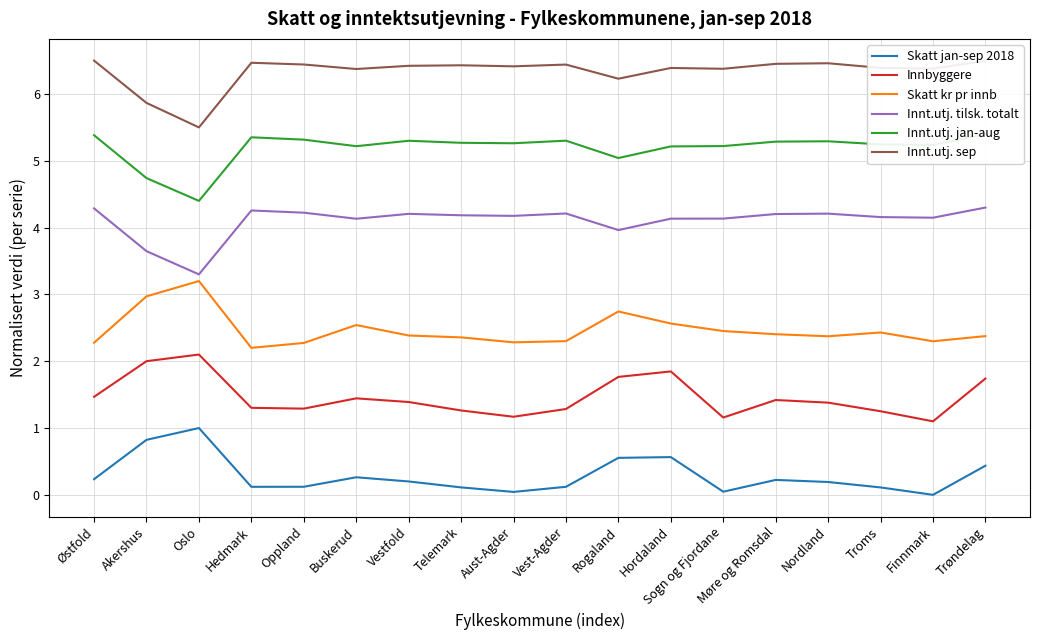

Reading left to right, list all the values displayed in this chart.

Skatt jan-sep 2018: Østfold=0.2	Akershus=0.8	Oslo=1.0	Hedmark=0.1	Oppland=0.1	Buskerud=0.3	Vestfold=0.2	Telemark=0.1	Aust-Agder=0.0	Vest-Agder=0.1	Rogaland=0.6	Hordaland=0.6	Sogn og Fjordane=0.0	Møre og Romsdal=0.2	Nordland=0.2	Troms=0.1	Finnmark=0.0	Trøndelag=0.4
Innbyggere: Østfold=1.5	Akershus=2.0	Oslo=2.1	Hedmark=1.3	Oppland=1.3	Buskerud=1.4	Vestfold=1.4	Telemark=1.3	Aust-Agder=1.2	Vest-Agder=1.3	Rogaland=1.8	Hordaland=1.8	Sogn og Fjordane=1.2	Møre og Romsdal=1.4	Nordland=1.4	Troms=1.3	Finnmark=1.1	Trøndelag=1.7
Skatt kr pr innb: Østfold=2.3	Akershus=3.0	Oslo=3.2	Hedmark=2.2	Oppland=2.3	Buskerud=2.5	Vestfold=2.4	Telemark=2.4	Aust-Agder=2.3	Vest-Agder=2.3	Rogaland=2.7	Hordaland=2.6	Sogn og Fjordane=2.5	Møre og Romsdal=2.4	Nordland=2.4	Troms=2.4	Finnmark=2.3	Trøndelag=2.4
Innt.utj. tilsk. totalt: Østfold=4.3	Akershus=3.6	Oslo=3.3	Hedmark=4.3	Oppland=4.2	Buskerud=4.1	Vestfold=4.2	Telemark=4.2	Aust-Agder=4.2	Vest-Agder=4.2	Rogaland=4.0	Hordaland=4.1	Sogn og Fjordane=4.1	Møre og Romsdal=4.2	Nordland=4.2	Troms=4.2	Finnmark=4.1	Trøndelag=4.3
Innt.utj. jan-aug: Østfold=5.4	Akershus=4.7	Oslo=4.4	Hedmark=5.4	Oppland=5.3	Buskerud=5.2	Vestfold=5.3	Telemark=5.3	Aust-Agder=5.3	Vest-Agder=5.3	Rogaland=5.0	Hordaland=5.2	Sogn og Fjordane=5.2	Møre og Romsdal=5.3	Nordland=5.3	Troms=5.2	Finnmark=5.2	Trøndelag=5.4
Innt.utj. sep: Østfold=6.5	Akershus=5.9	Oslo=5.5	Hedmark=6.5	Oppland=6.4	Buskerud=6.4	Vestfold=6.4	Telemark=6.4	Aust-Agder=6.4	Vest-Agder=6.4	Rogaland=6.2	Hordaland=6.4	Sogn og Fjordane=6.4	Møre og Romsdal=6.5	Nordland=6.5	Troms=6.4	Finnmark=6.4	Trøndelag=6.5